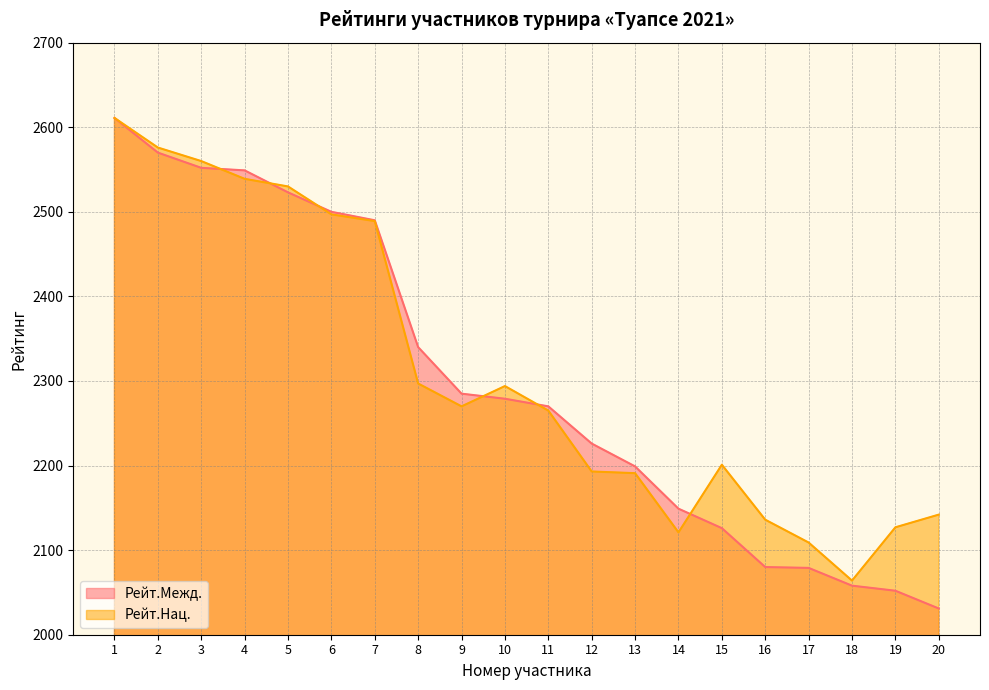

Is it true that Рейт.Межд. equals 1802 at 1?

False